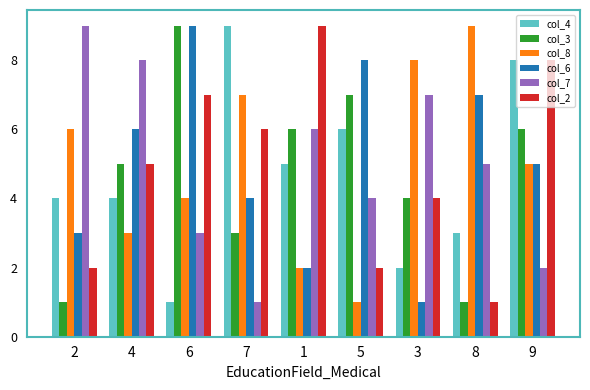

Count the number of categories in the chart.

9